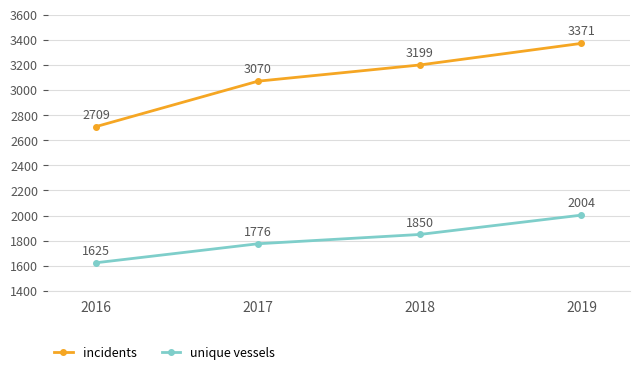

True or false: unique vessels and incidents intersect in this chart.

False